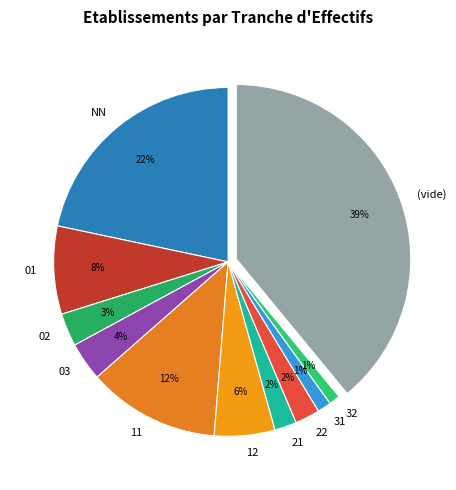

To the nearest percent, what is the difference between the largest and smallest slice percentages?

38%